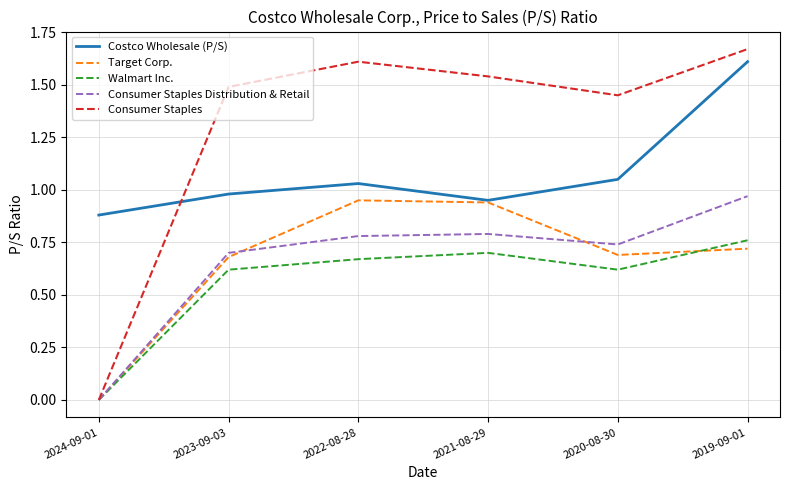

True or false: Target Corp. has more than 2 points higher than both neighbors.

False